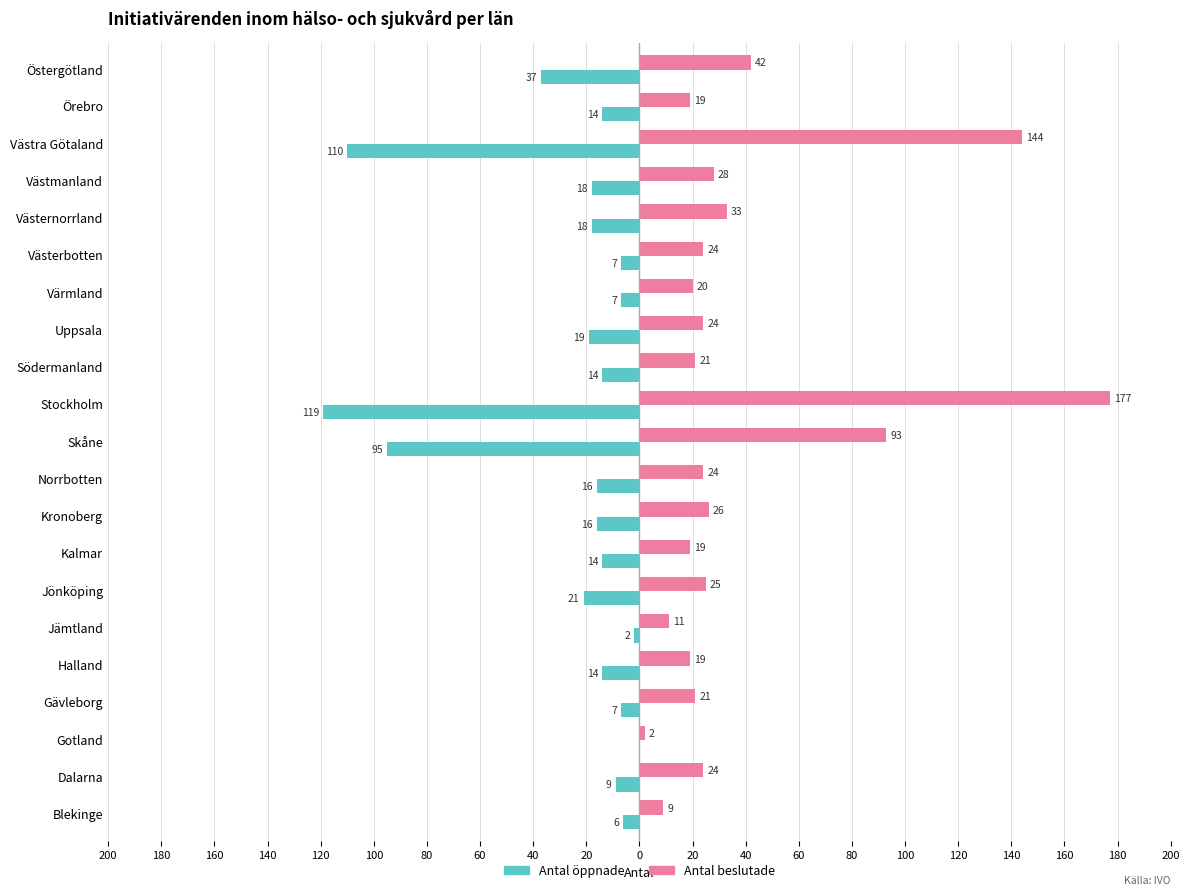

What are all the series names shown in the legend?

Antal öppnade, Antal beslutade